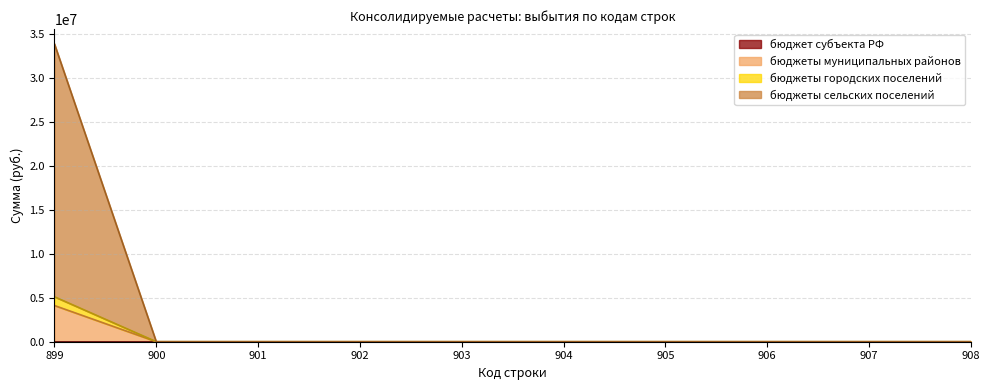

What is the total value across all series at 899?

33918797.9